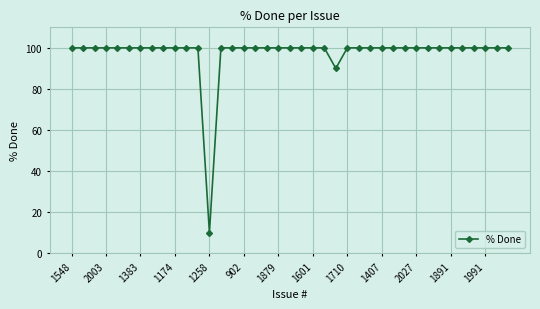

What is the minimum value shown in the chart?

10